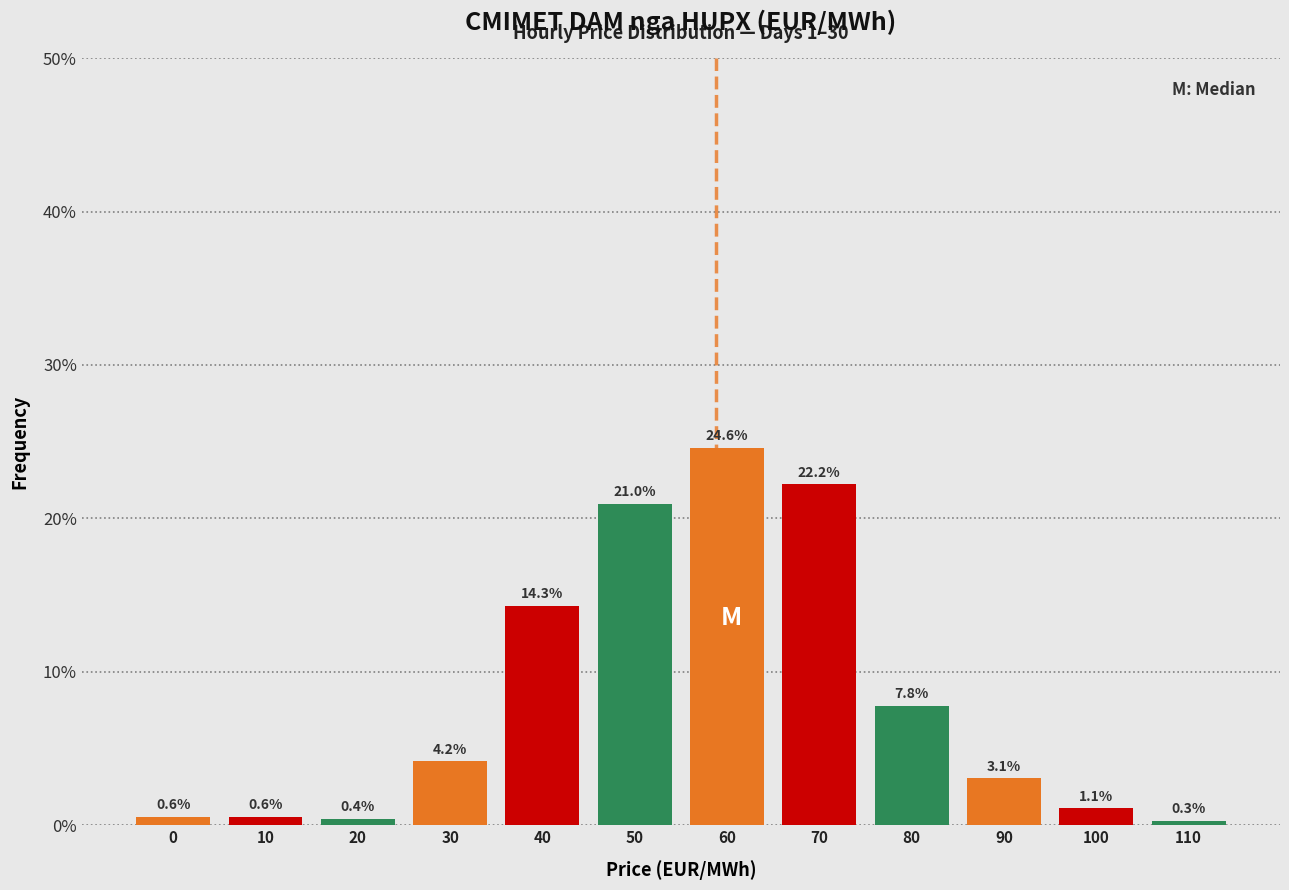

Reading left to right, transcribe all the data shown in this chart.

0=0.6	10=0.6	20=0.4	30=4.2	40=14.3	50=21.0	60=24.6	70=22.2	80=7.8	90=3.1	100=1.1	110=0.3